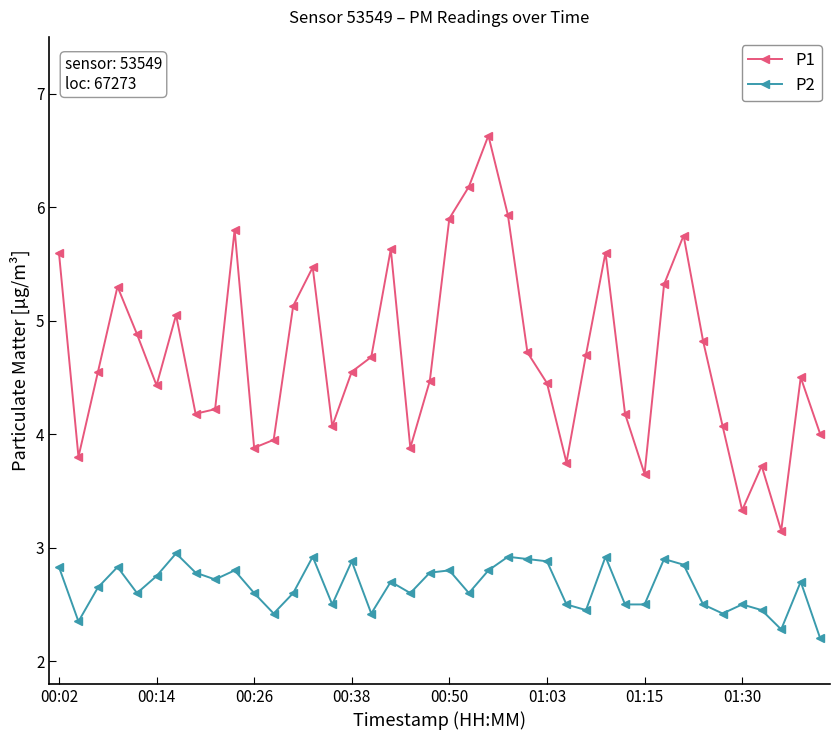

List the series in order of their peak value, lowest first.

P2, P1